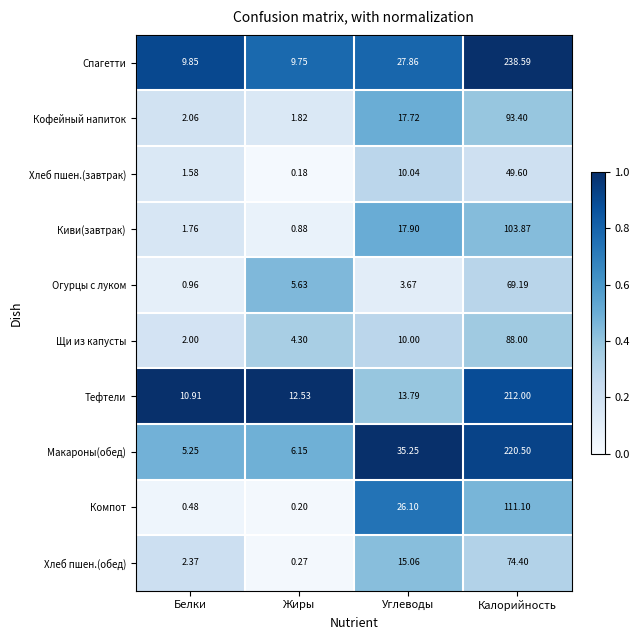

Is the value of Макароны(обед) at Углеводы greater than the value of Тефтели at Углеводы?

Yes